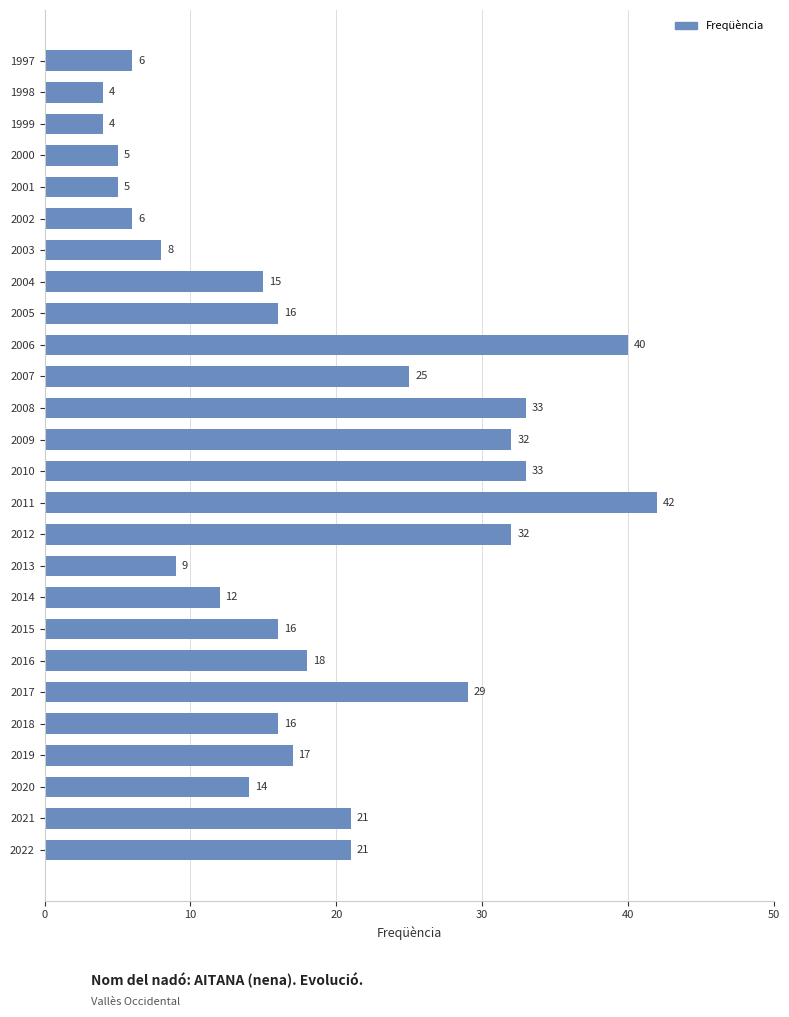

What is the approximate value at 2018, to the nearest 5?

15